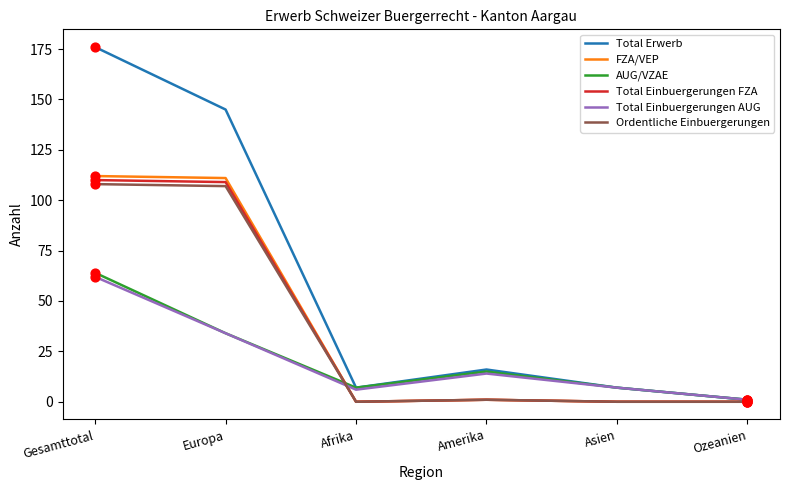

What are all the series names shown in the legend?

Total Erwerb, FZA/VEP, AUG/VZAE, Total Einbuergerungen FZA, Total Einbuergerungen AUG, Ordentliche Einbuergerungen